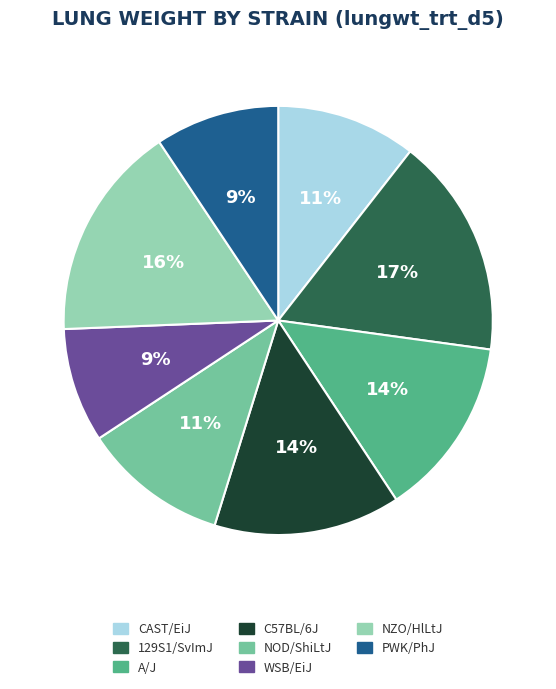

To the nearest percent, what is the difference between the WSB/EiJ and A/J slice percentages?

5%